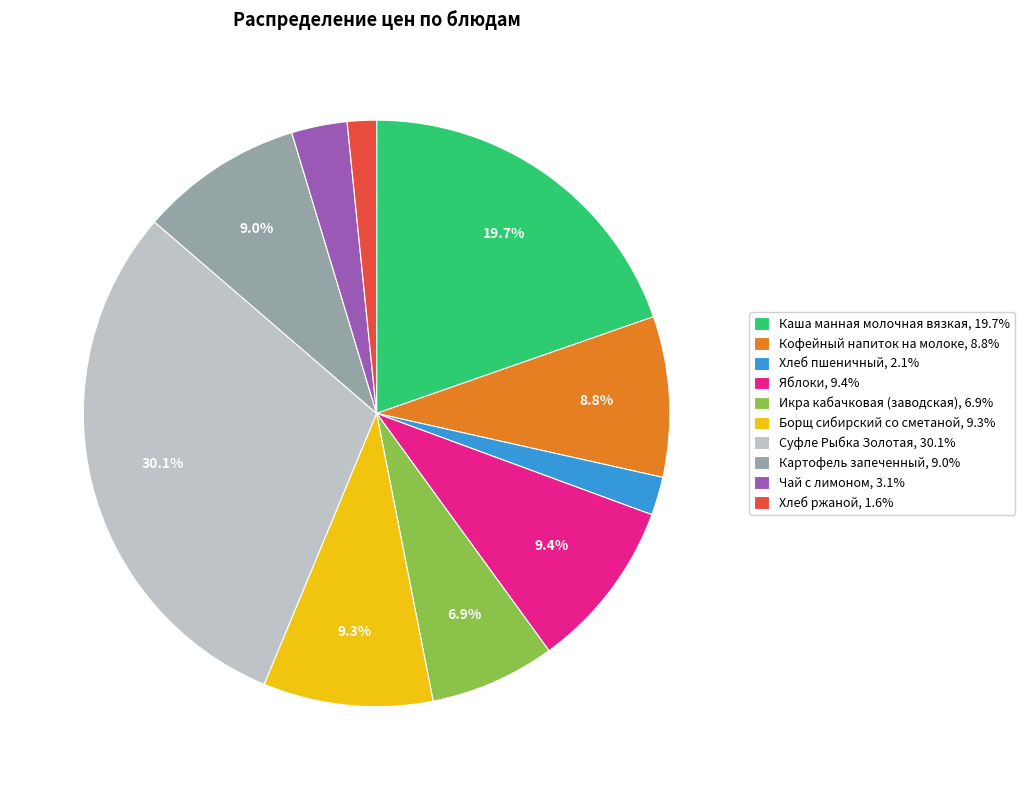

What is the largest slice in the pie chart?

Суфле Рыбка Золотая